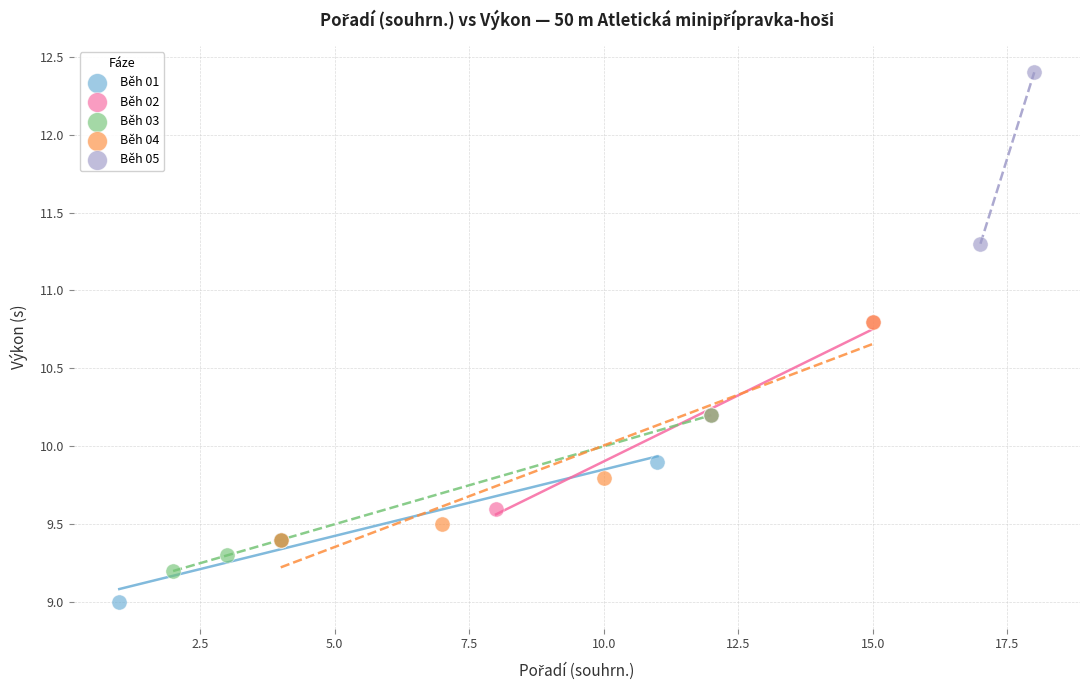

What are all the series names shown in the legend?

Běh 01, Běh 02, Běh 03, Běh 04, Běh 05